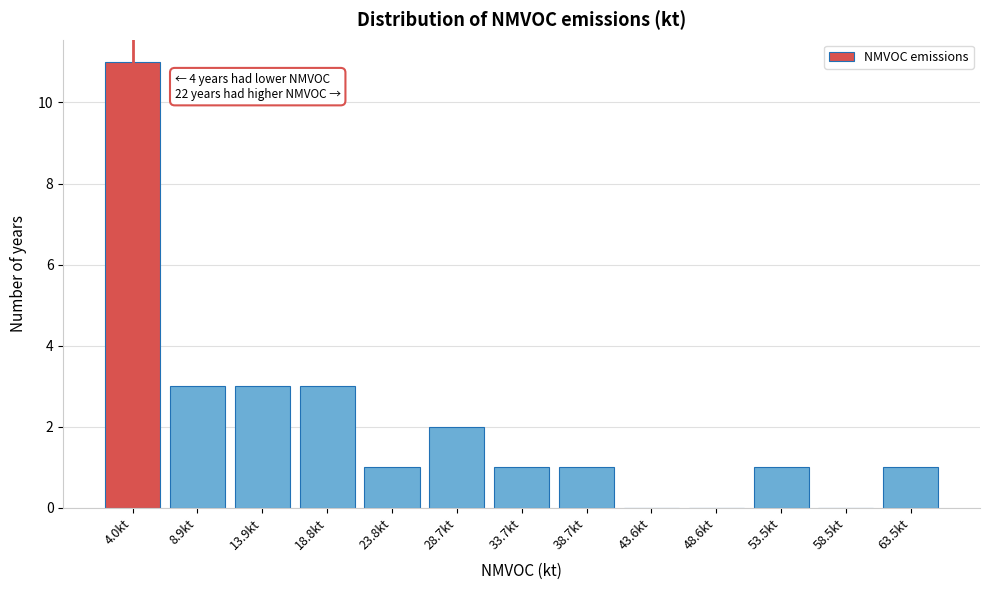

Reading left to right, transcribe all the data shown in this chart.

4.0kt=11	8.9kt=3	13.9kt=3	18.8kt=3	23.8kt=1	28.7kt=2	33.7kt=1	38.7kt=1	43.6kt=0	48.6kt=0	53.5kt=1	58.5kt=0	63.5kt=1